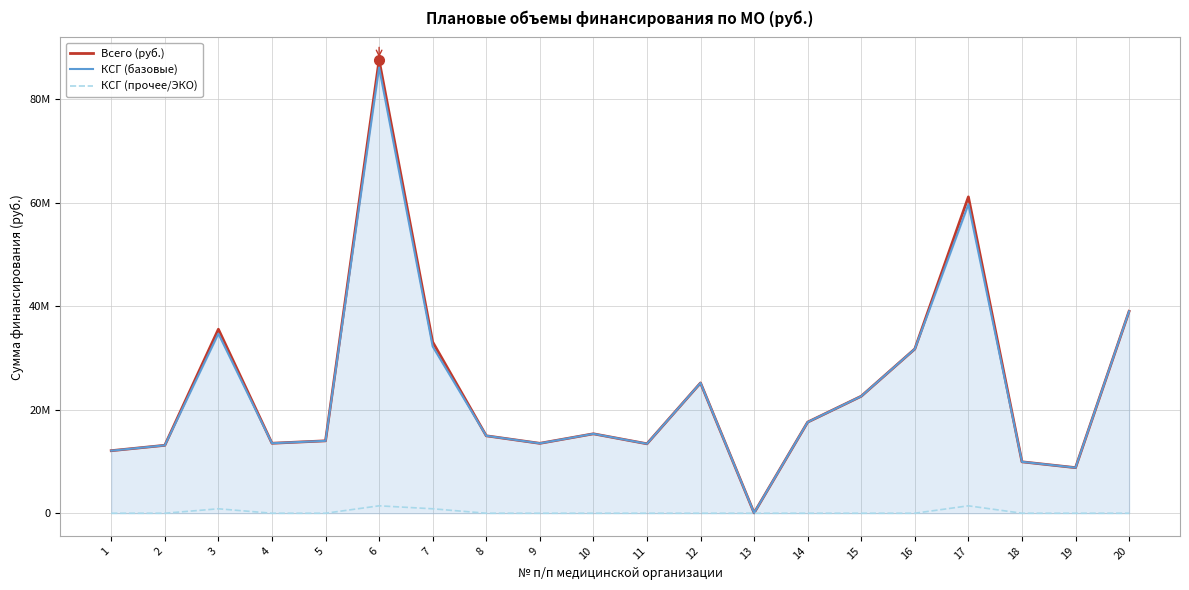

Is the value of КСГ (прочее/ЭКО) at 14 greater than the value of Всего (руб.) at 5?

No